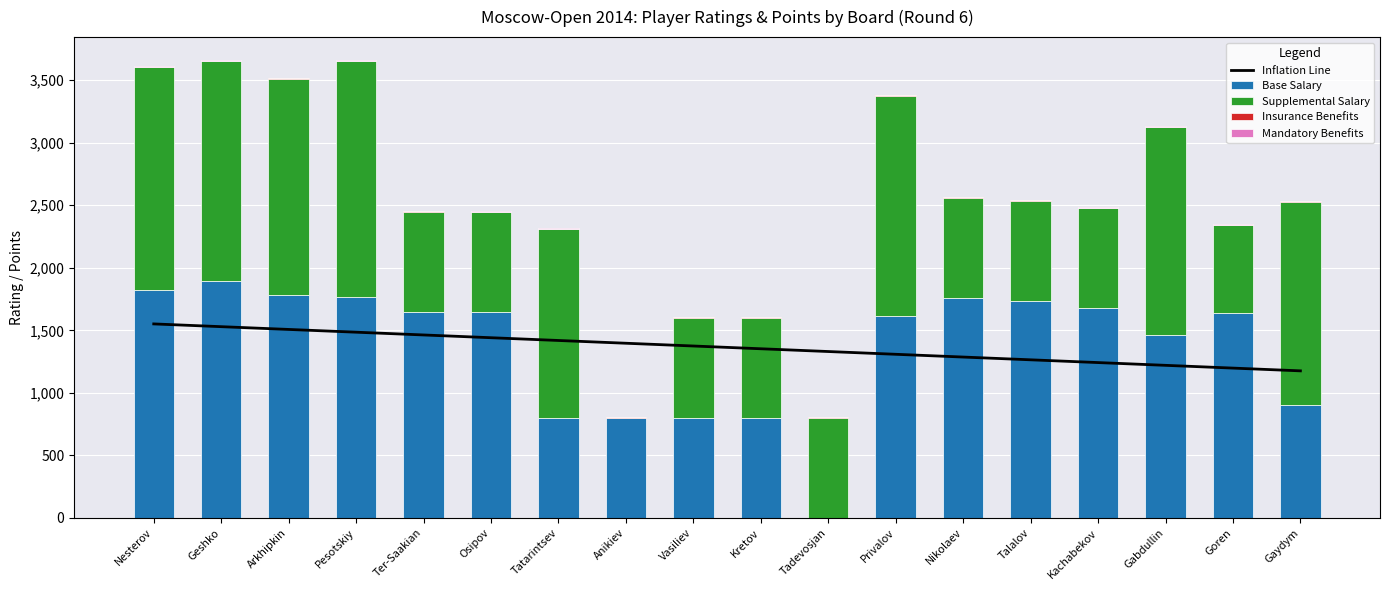

List the labels in order of Insurance Benefits value, smallest first.

Privalov, Nikolaev, Talalov, Kachabekov, Gabdullin, Goren, Gaydym, Ter-Saakian, Osipov, Tatarintsev, Anikiev, Vasiliev, Kretov, Tadevosjan, Nesterov, Geshko, Arkhipkin, Pesotskiy